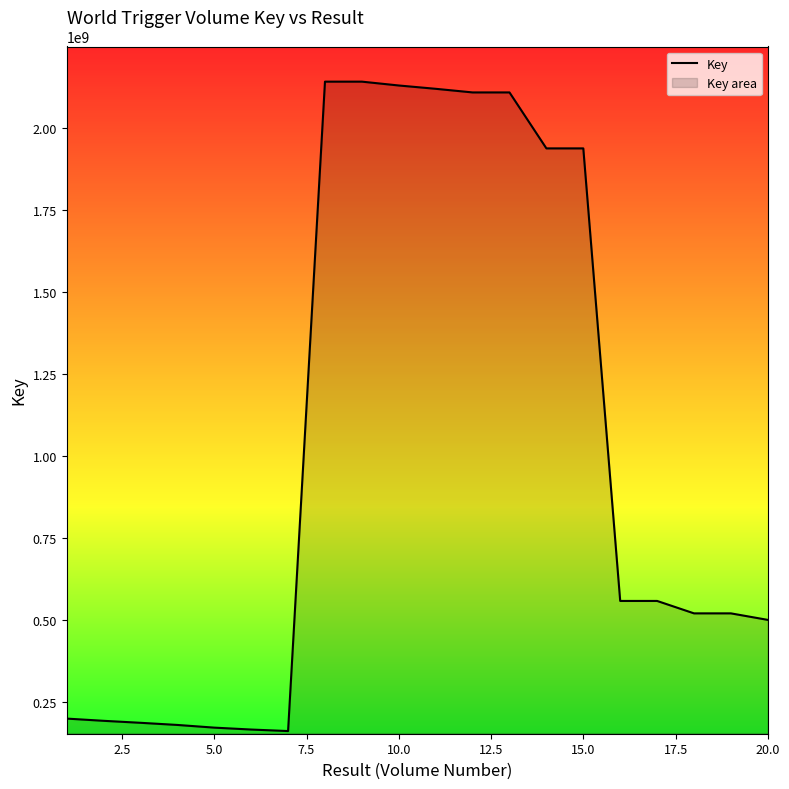

What is the difference between the maximum and minimum values?

1978739820